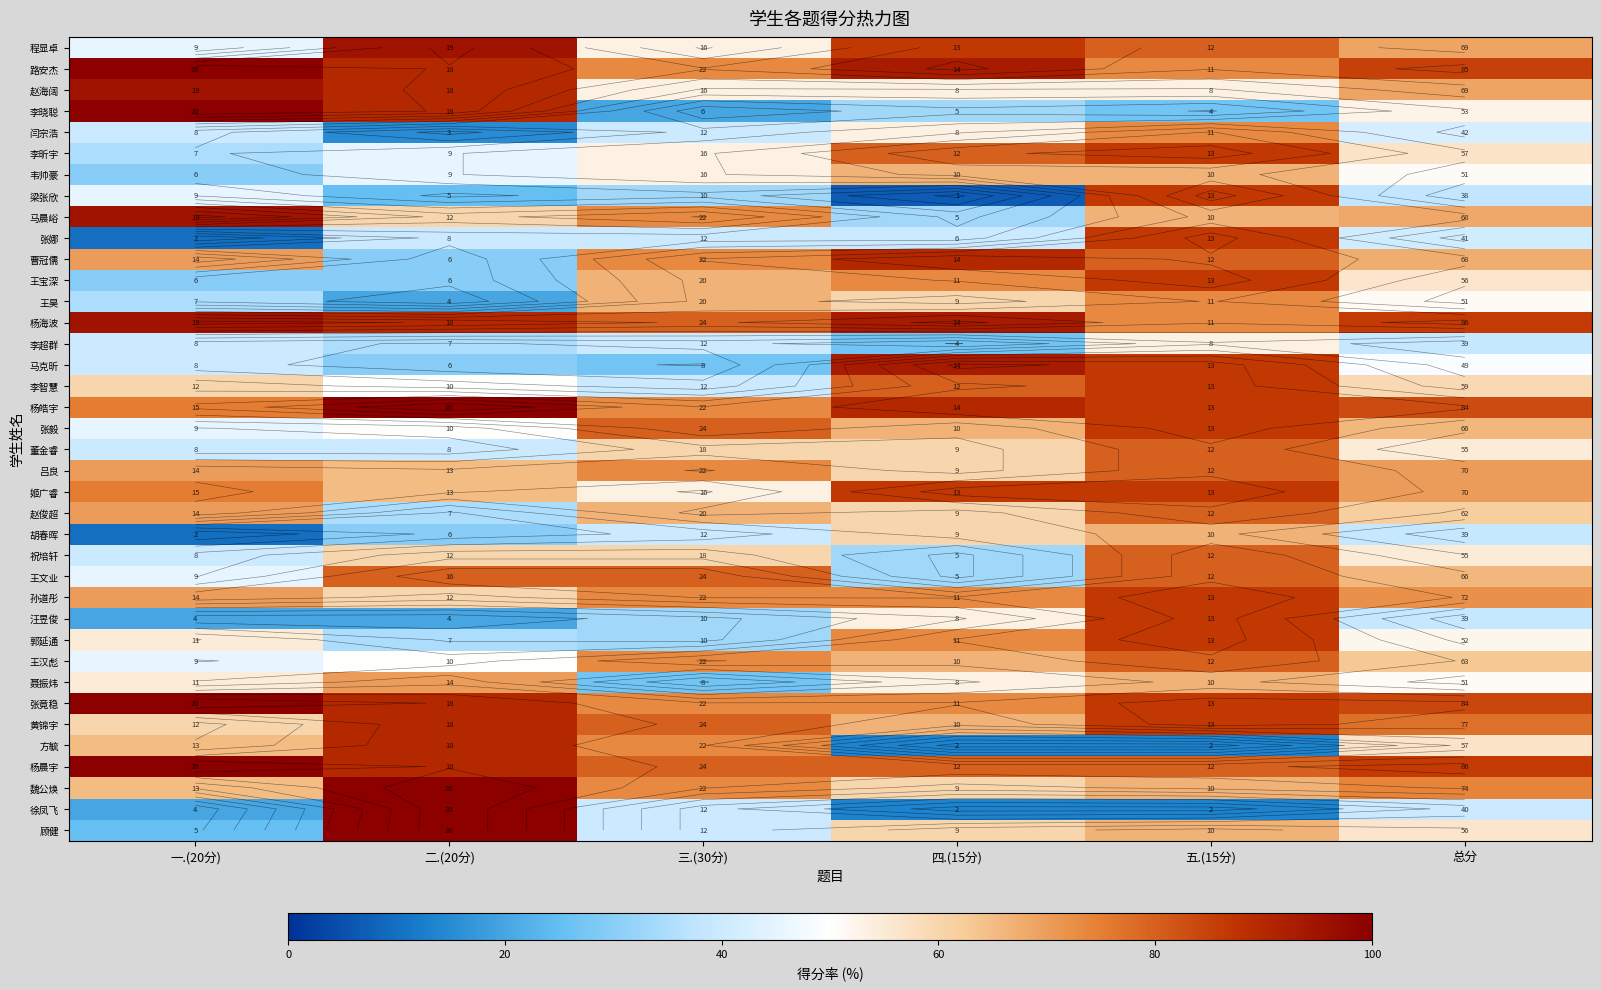

The value of 程显卓 at 三.(30分) is 53.3. True or false?

True